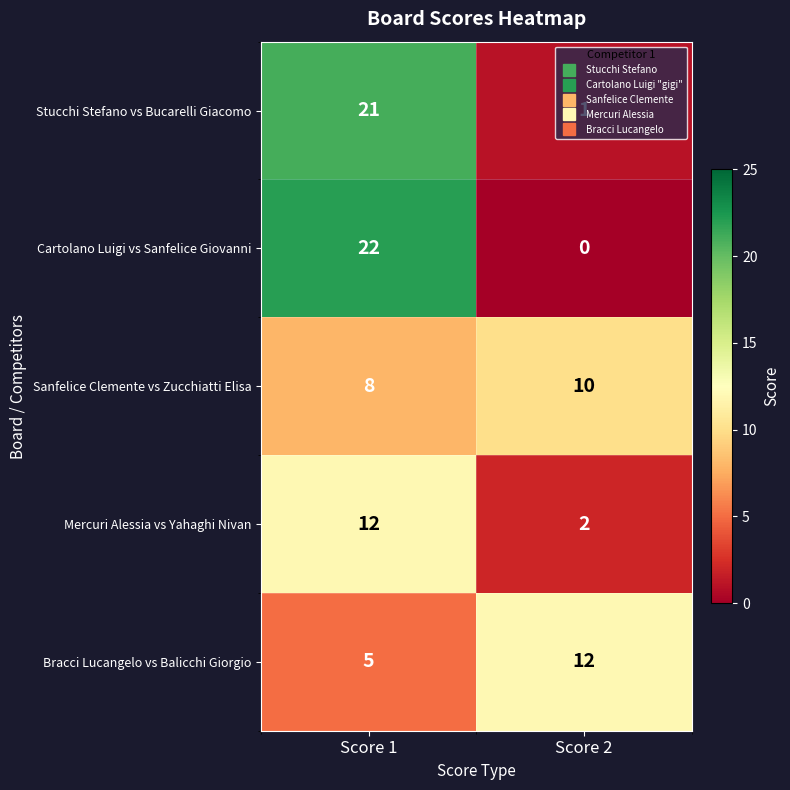

What is the average value of the Mercuri Alessia vs Yahaghi Nivan series?

7